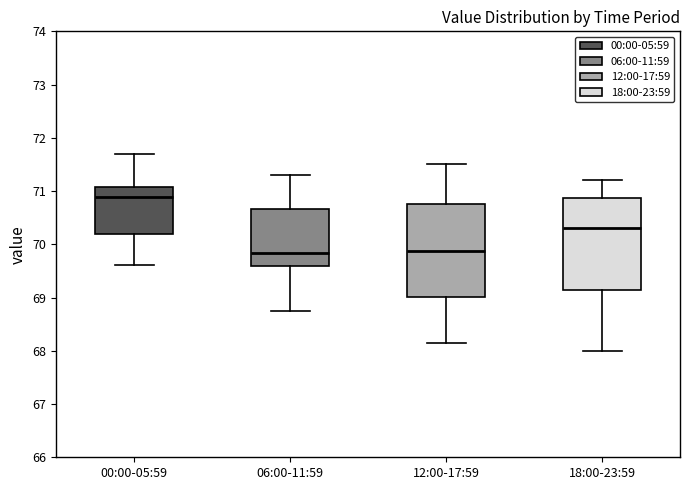

Where is the lower edge of the box for 06:00-11:59 on the y-axis? The values are not printed on the chart, so give them approximately, as read against the axis.

69.6